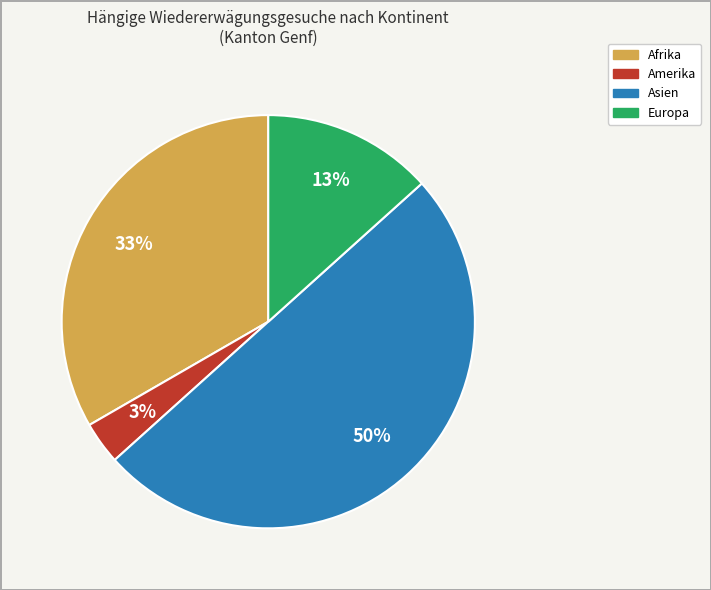

To the nearest percent, what is the difference between the largest and smallest slice percentages?

47%